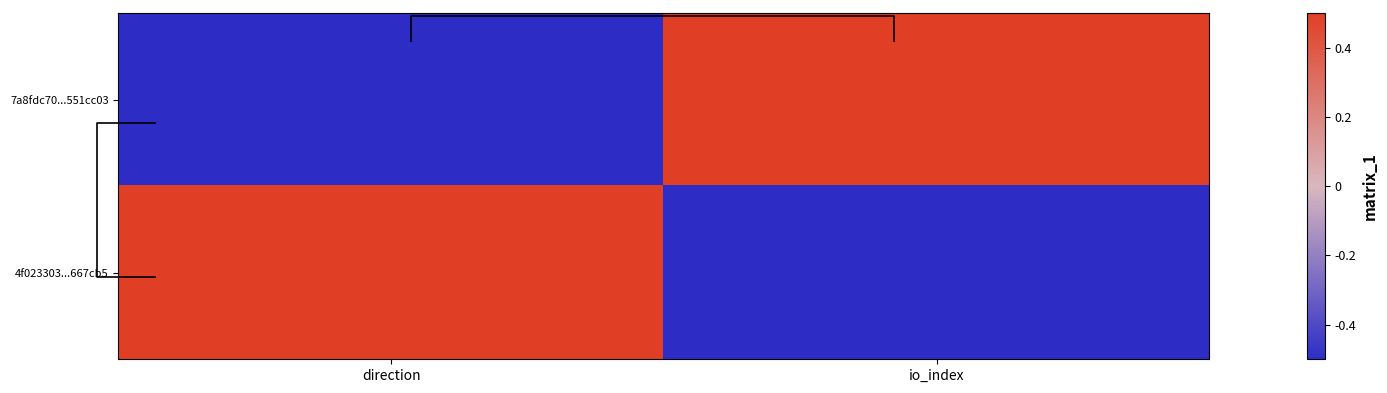

What is the difference between the highest and lowest values at direction?

1.0